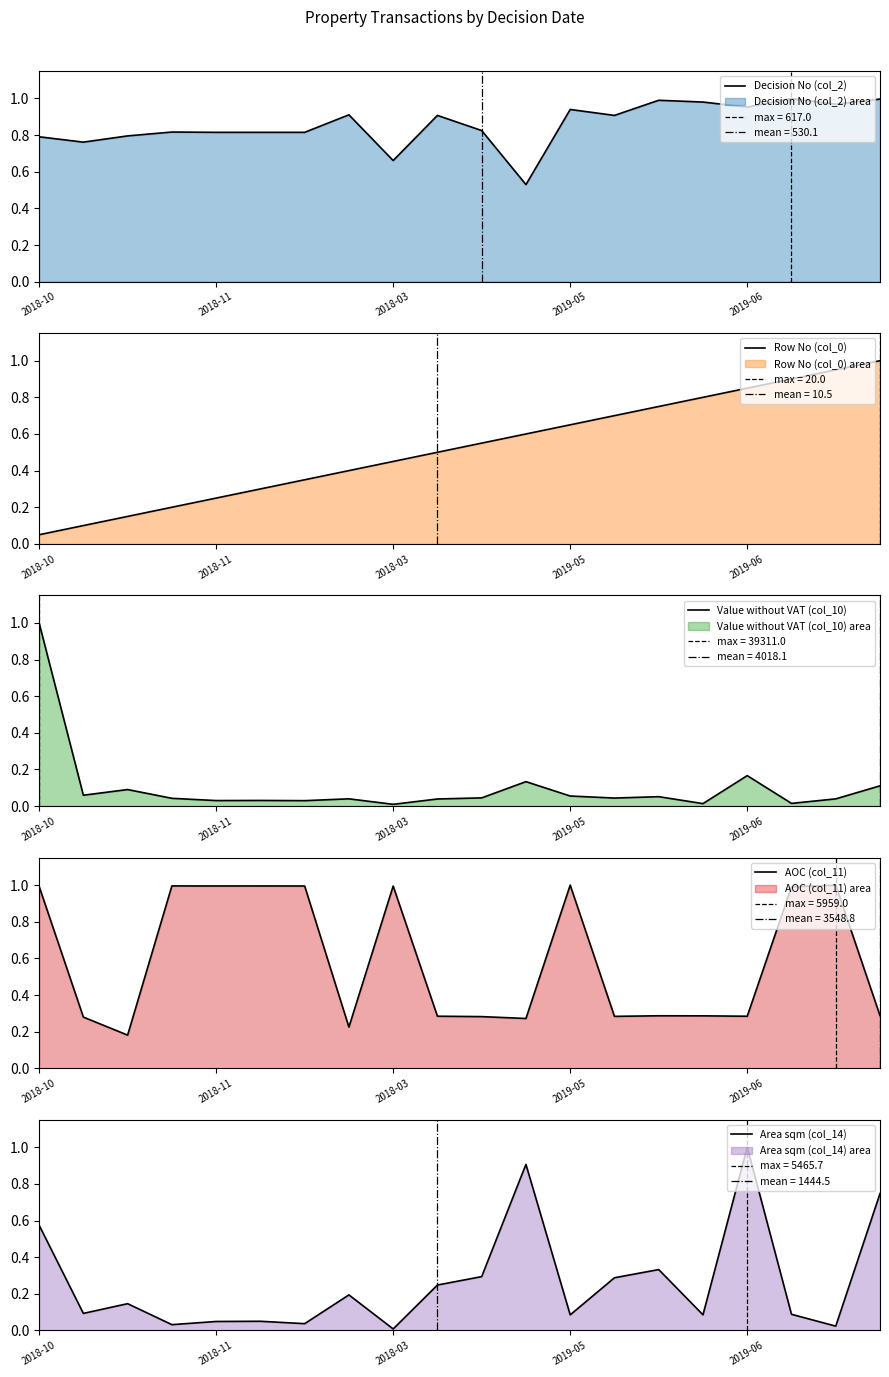

True or false: Row No (col_0) has a value of 0.5 at 9.

True